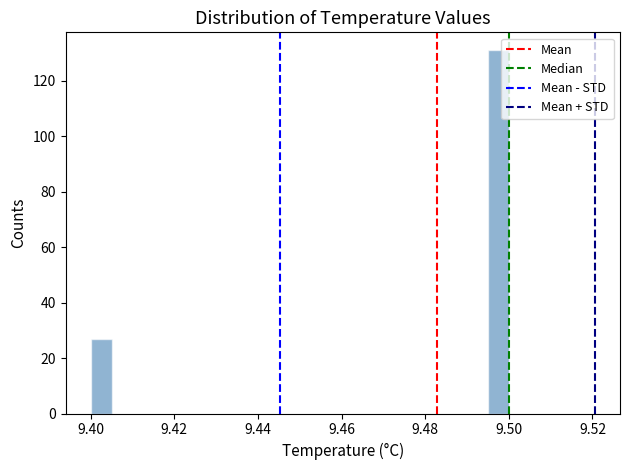

Around what value on the x-axis is the tallest bar? Give the approximate position of its centre, as read against the axis.

9.498